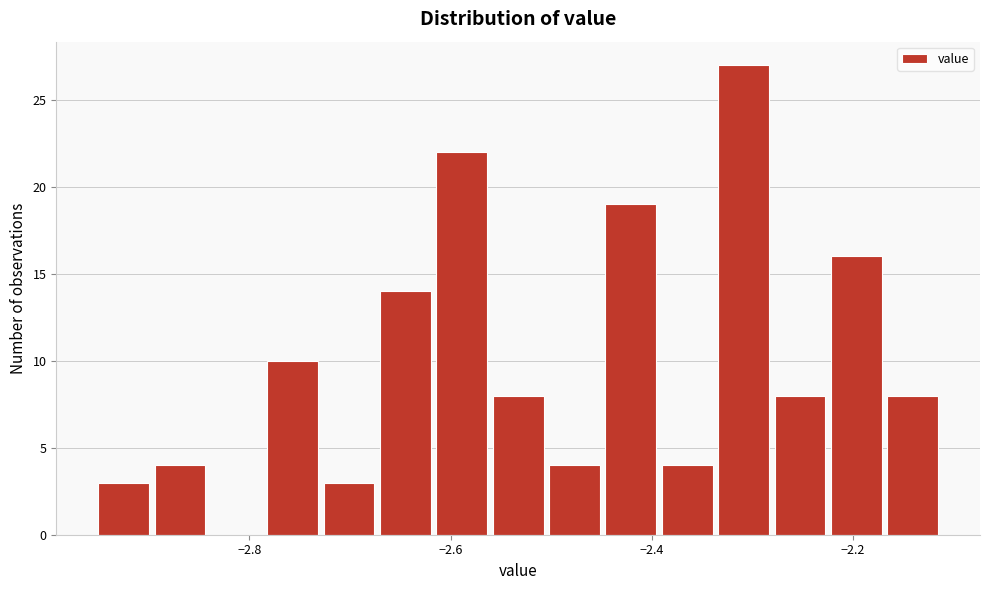

Read against the x-axis, roughly where is the centre of the tallest bar?

-2.30